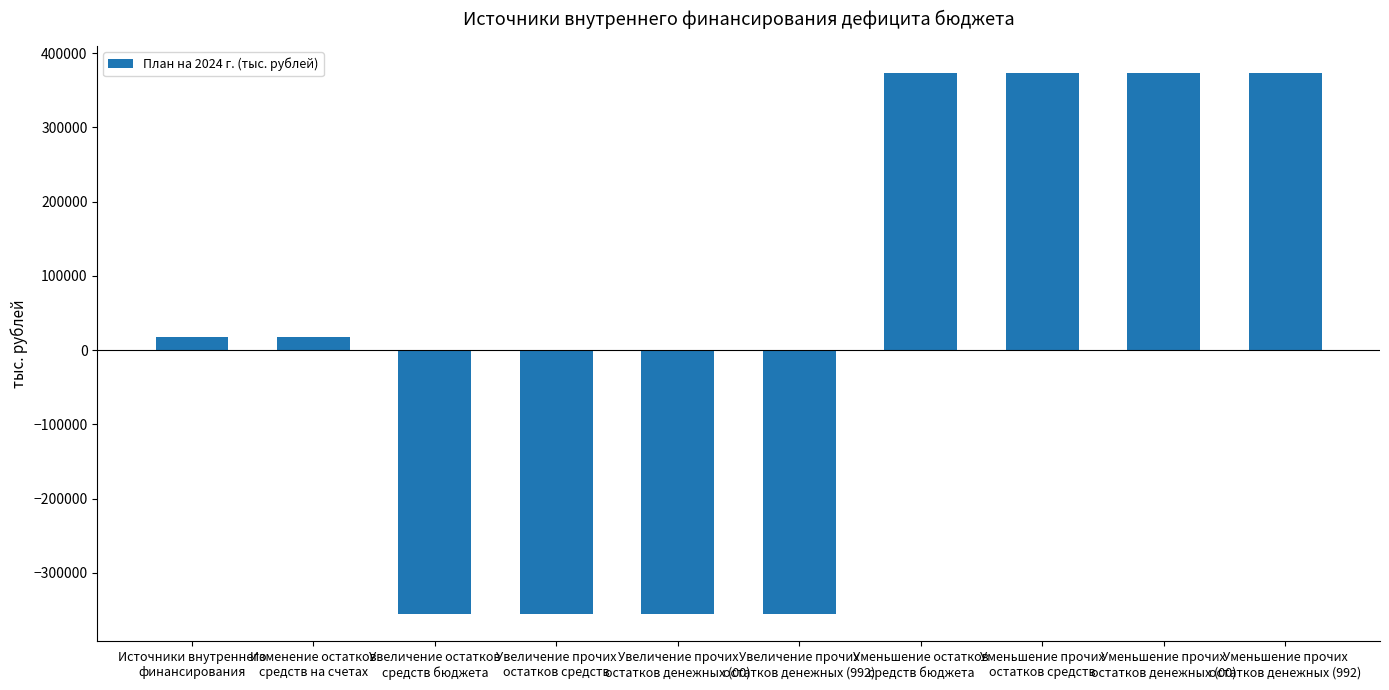

True or false: the data shows 646114.6 at Уменьшение остатков
средств бюджета.

False